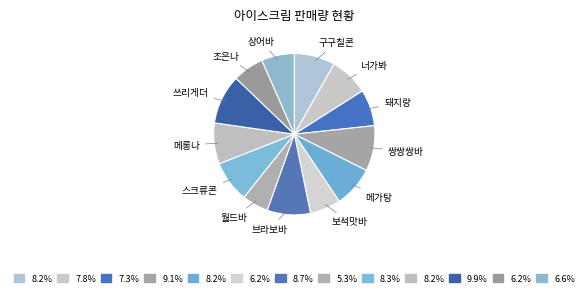

Does 스크류콘 represent more than half of the total?

No